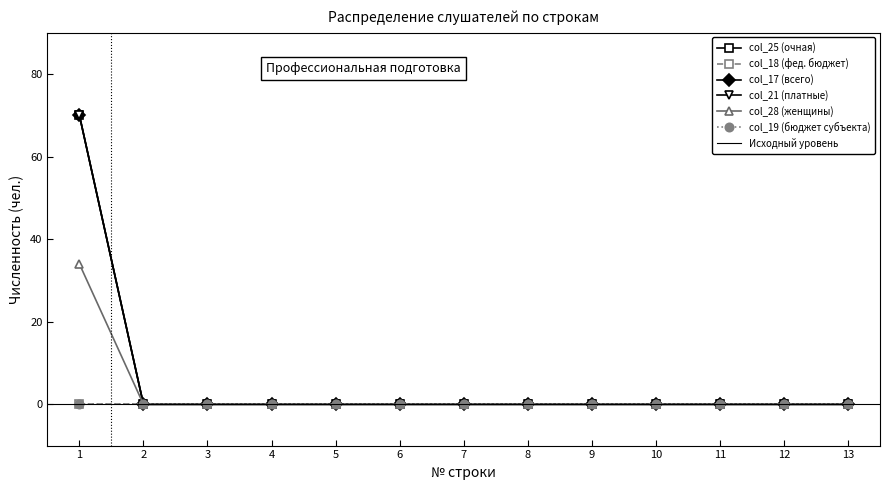

At how many categories does at least one series exceed 1?

1